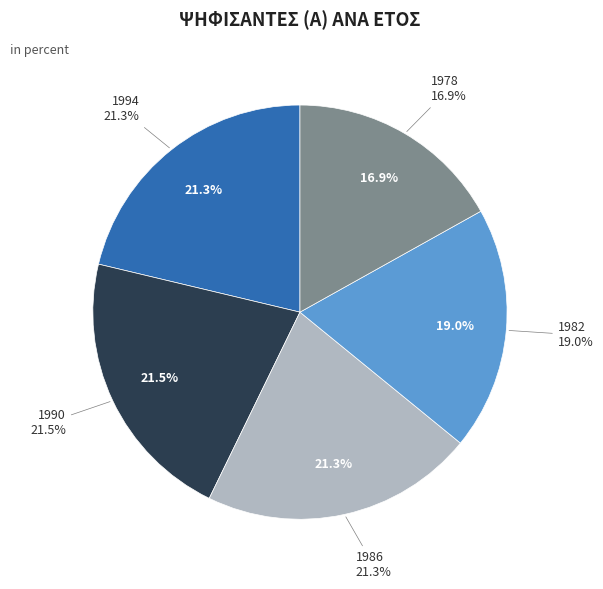

The 1994 slice represents 21% of the pie. True or false?

True